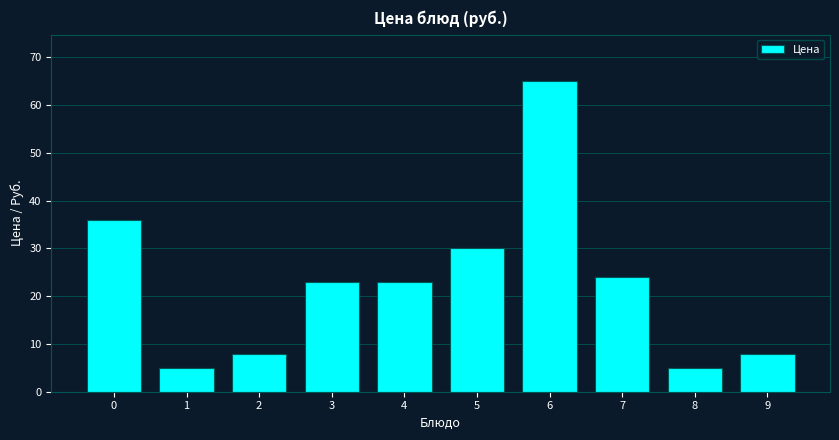

Reading right to left, transcribe all the data shown in this chart.

8	5	24	65	30	23	23	8	5	36